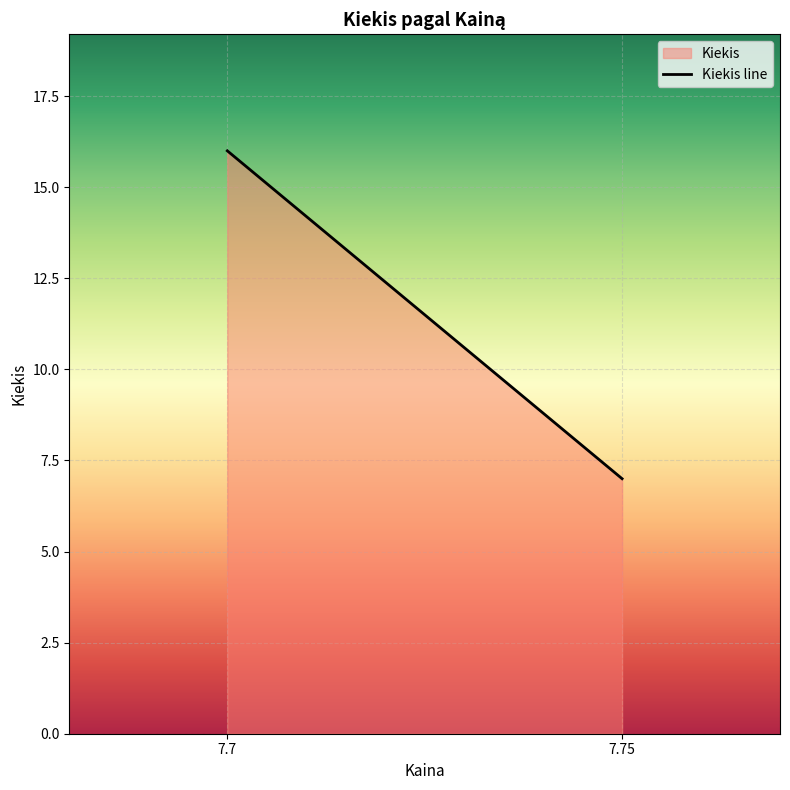

What is the change in value from 7.7 to 7.75?

-9